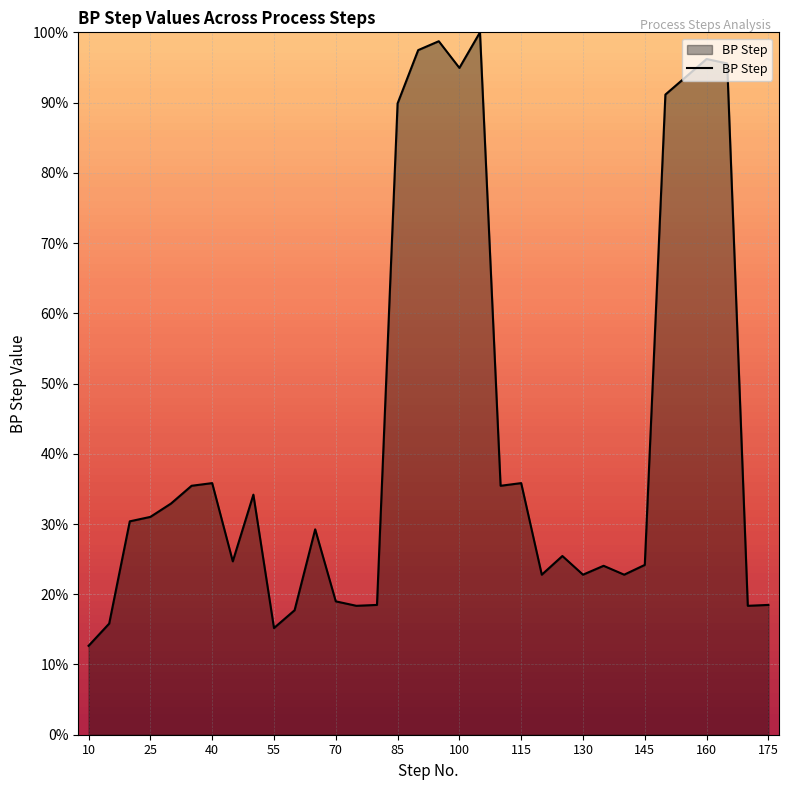

What is the difference between the maximum and minimum values?

87.3